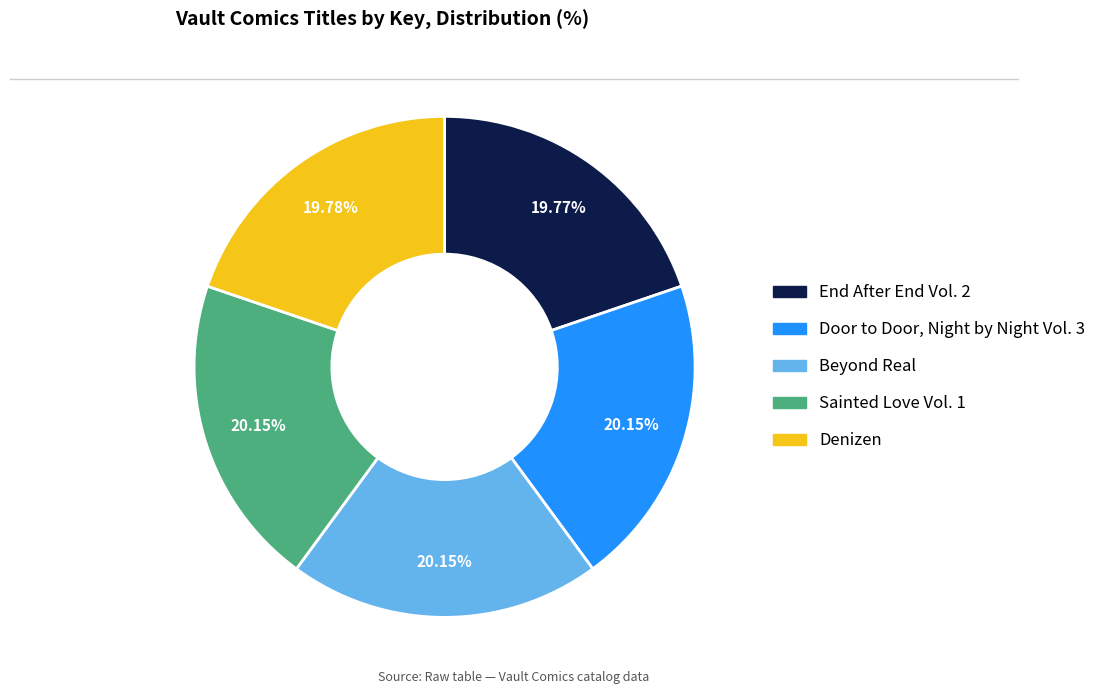

Does Sainted Love Vol. 1 account for over 50% of the chart?

No